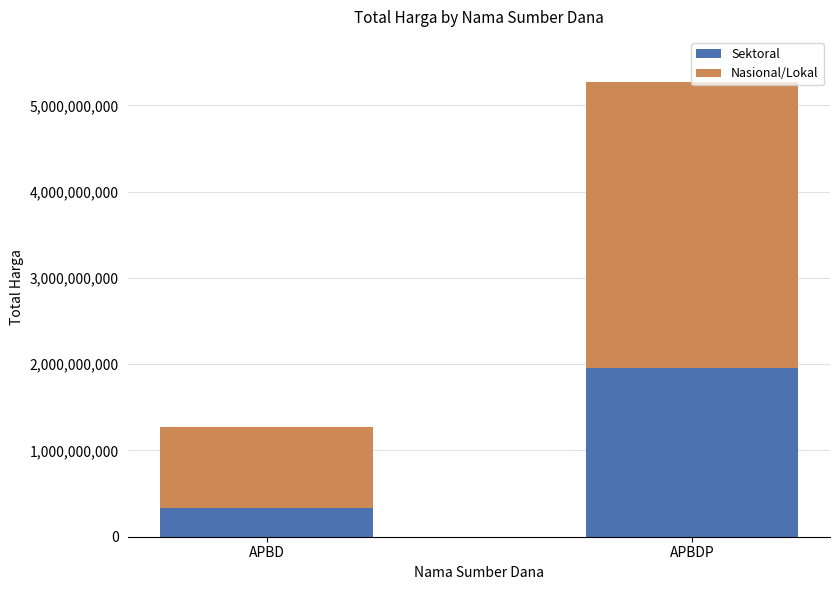

List the labels in order of Sektoral value, largest first.

APBDP, APBD